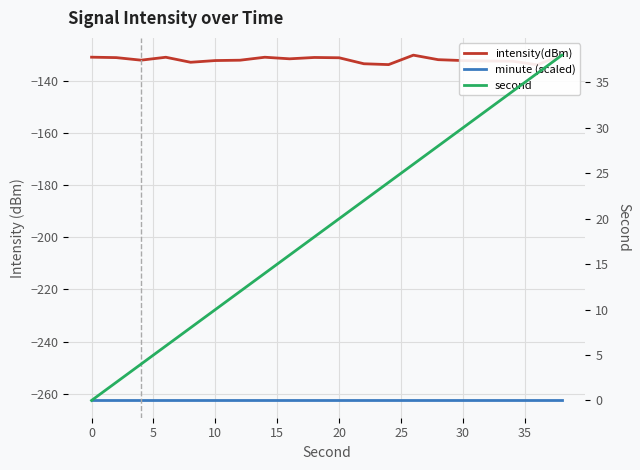

What is the average value of the intensity(dBm) series?

-132.0